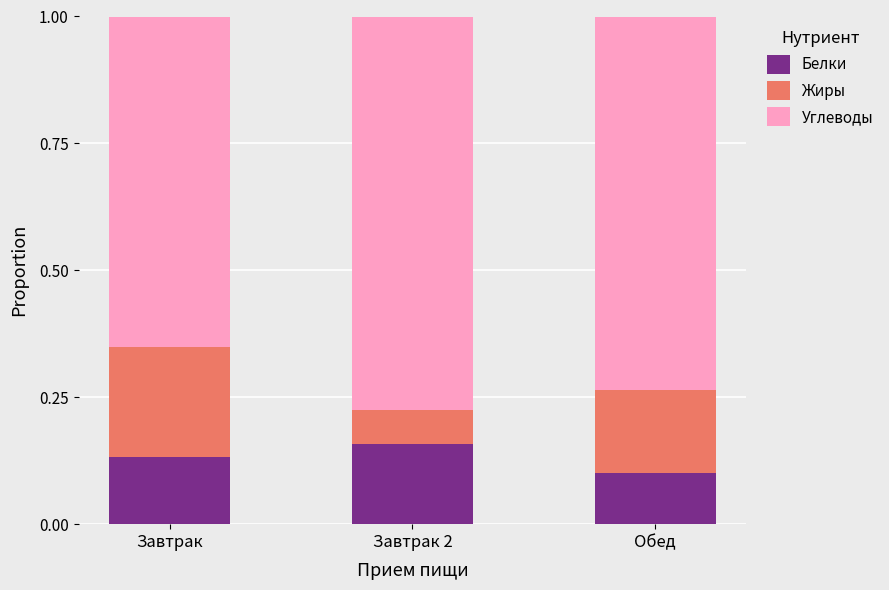

True or false: Белки has a value of 0.2 at Завтрак.

False